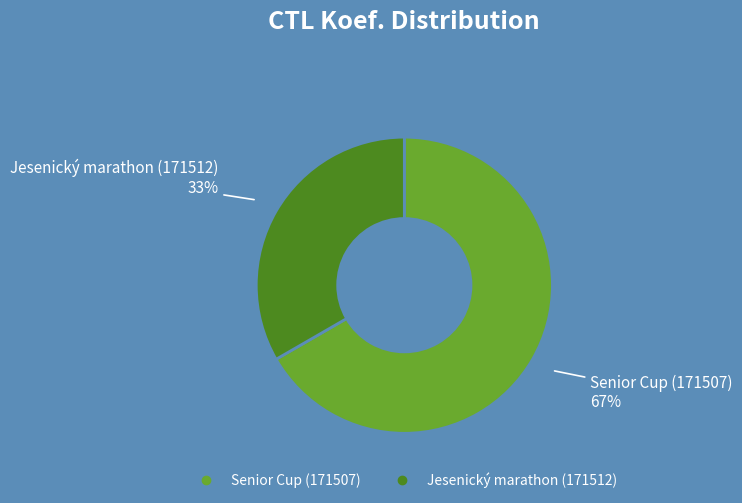

Count the number of slices in the pie.

2